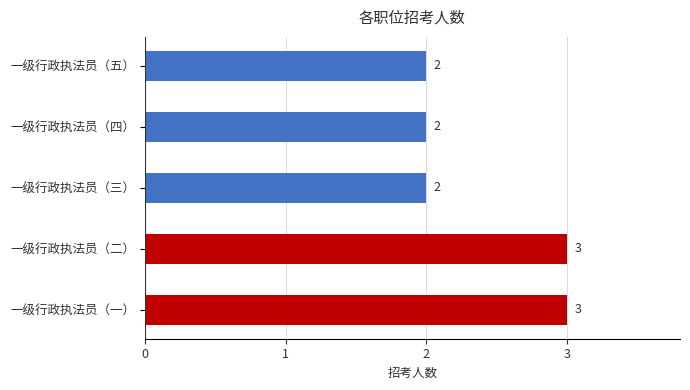

How many values are between 2 and 3?

5